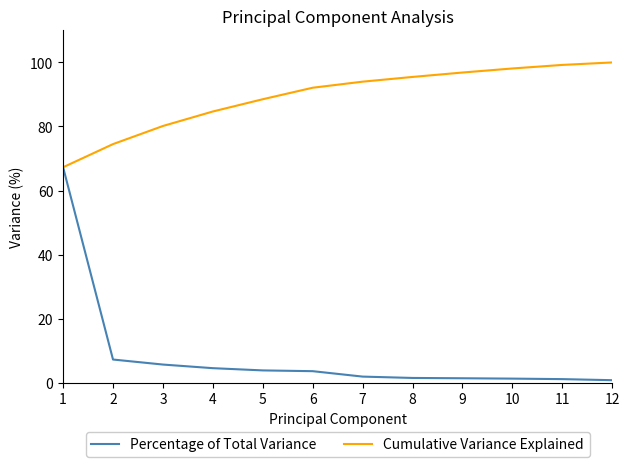

True or false: Cumulative Variance Explained has a value of 99.2 at 11.

True